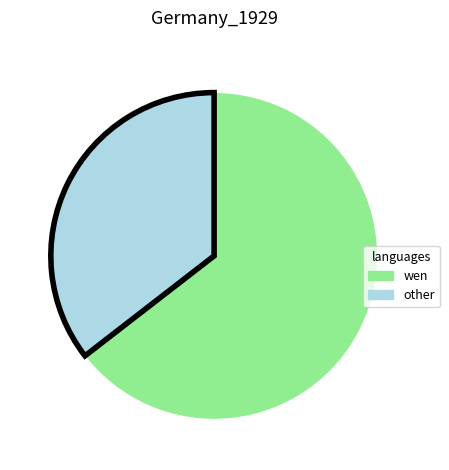

Is there a majority slice in this chart?

Yes